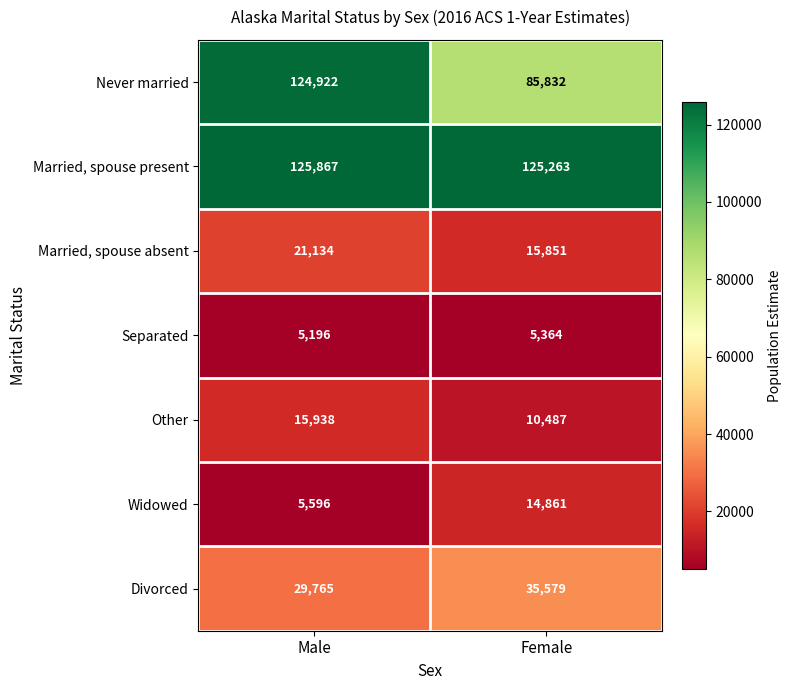

What is the sum of all Separated values?

10560